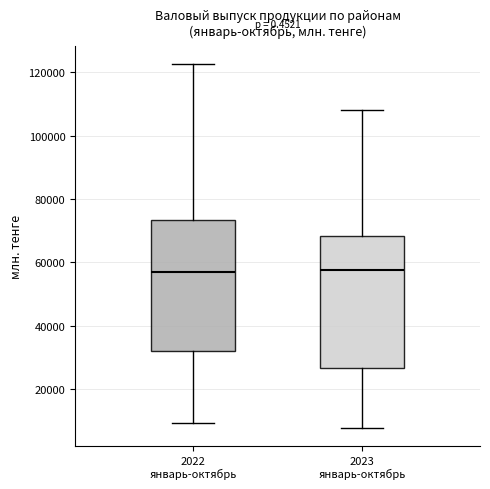

Reading left to right, read every box against the y-axis: the position of its median line, the range the box covers, and the ends of its whiskers. The values are not printed on the chart, so give them approximately, as read against the axis.

2022 январь-октябрь: median 56000, box 32000 to 74000, whiskers 10000 to 122000
2023 январь-октябрь: median 58000, box 26000 to 68000, whiskers 8000 to 108000